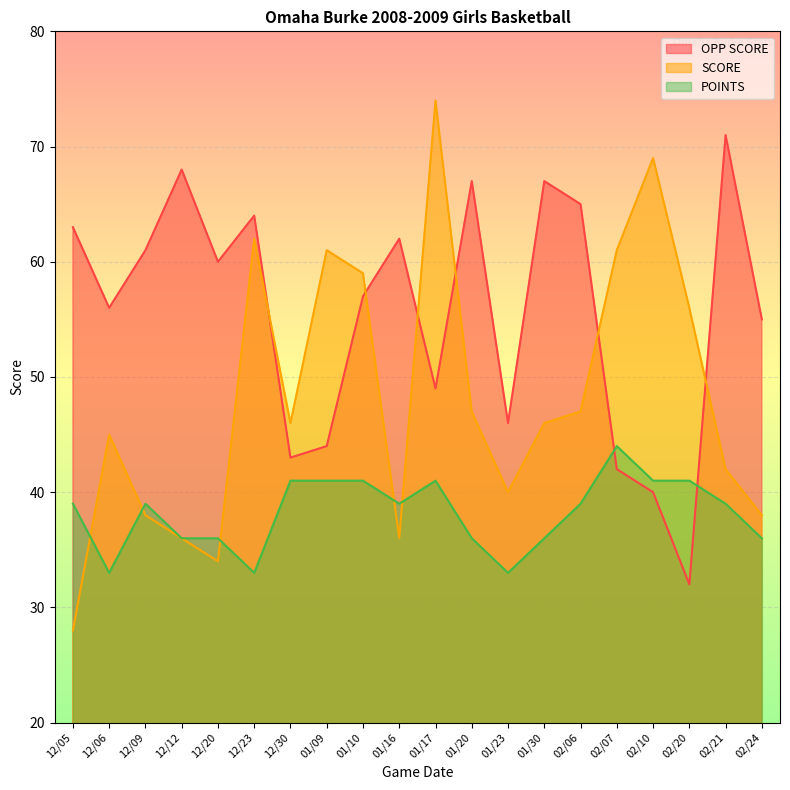

Is it true that SCORE equals 61 at 02/07?

True